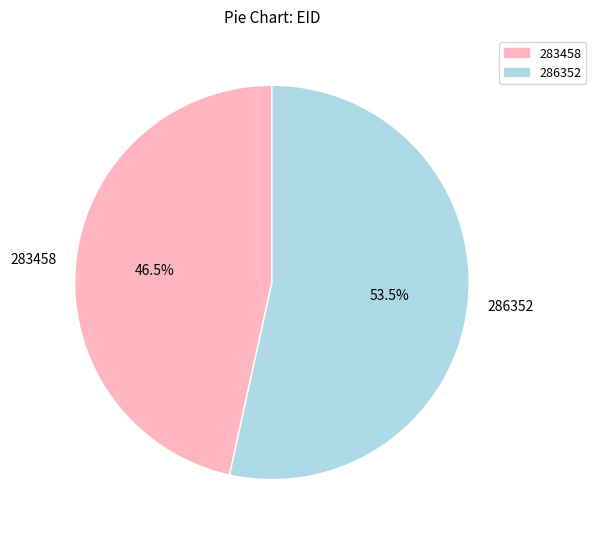

What percentage do 286352 and 283458 together represent?

100.0%